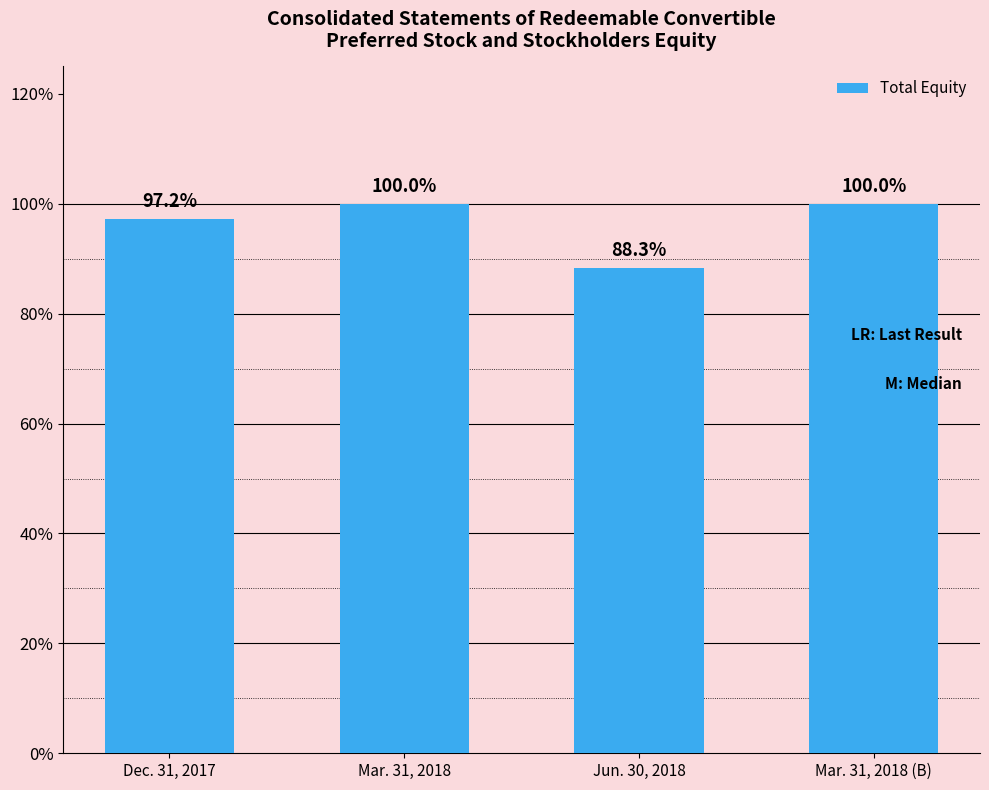

Are the bars horizontal?

No